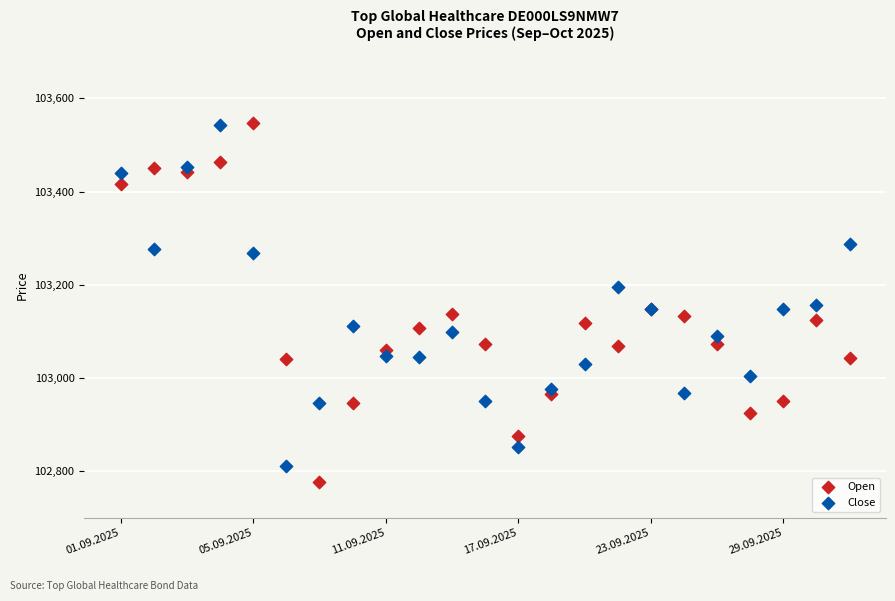

What are all the series names shown in the legend?

Open, Close